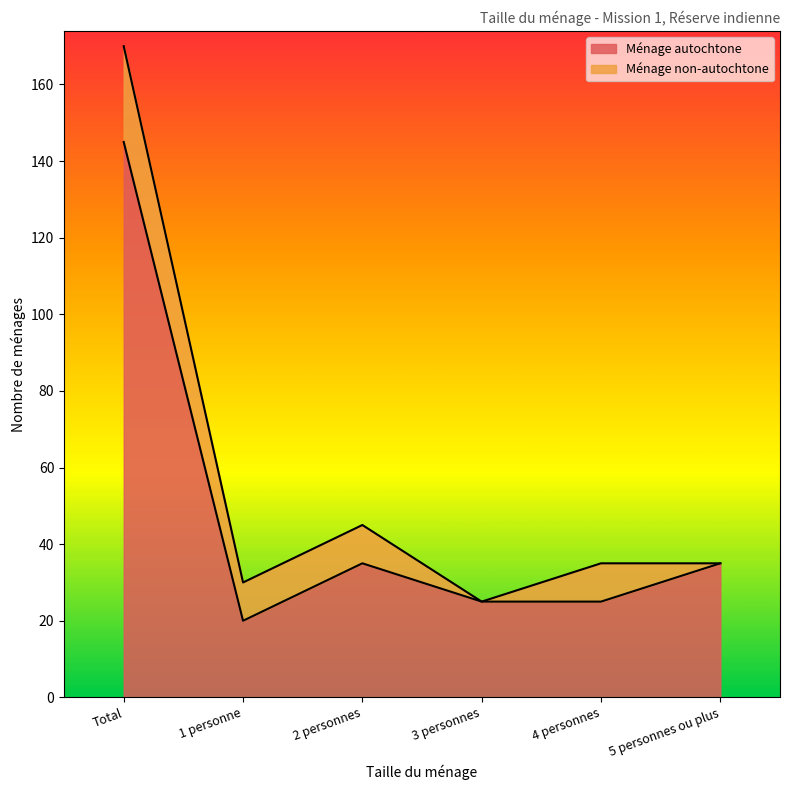

At which label does the data first exceed 35?

Total